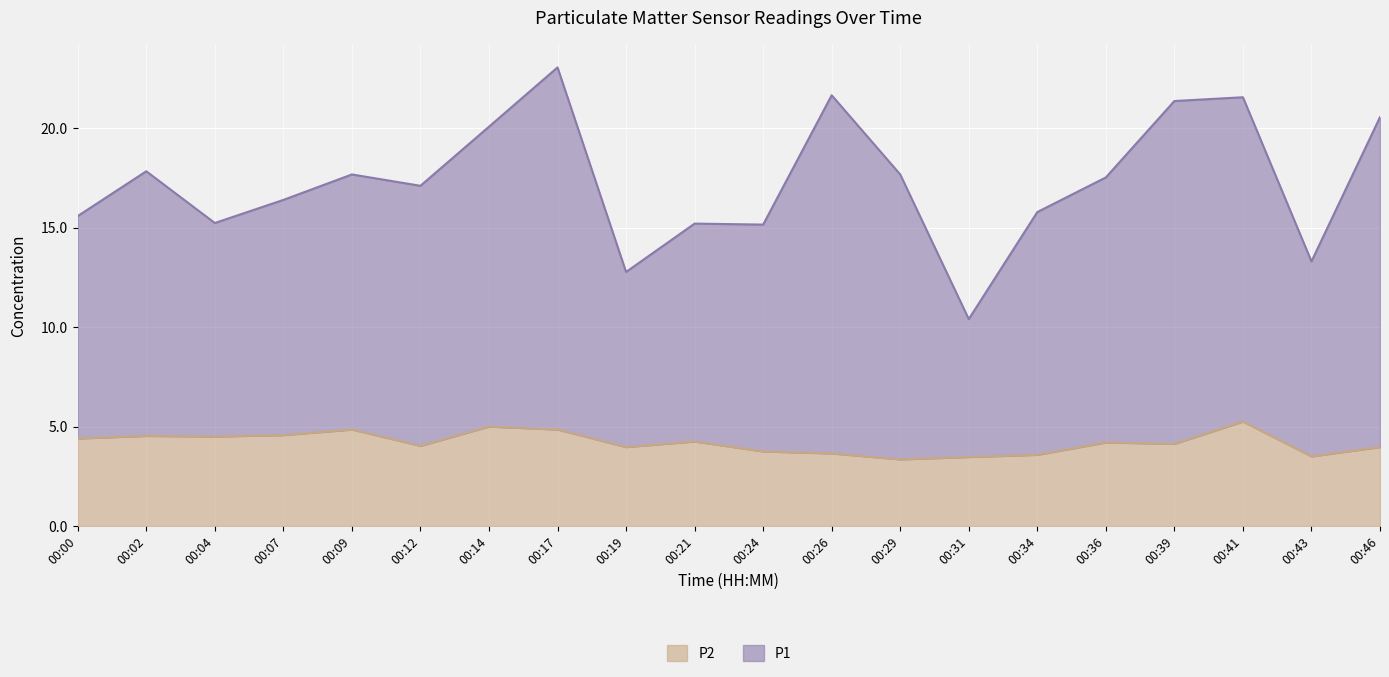

True or false: P1 and P2 cross at least once.

False